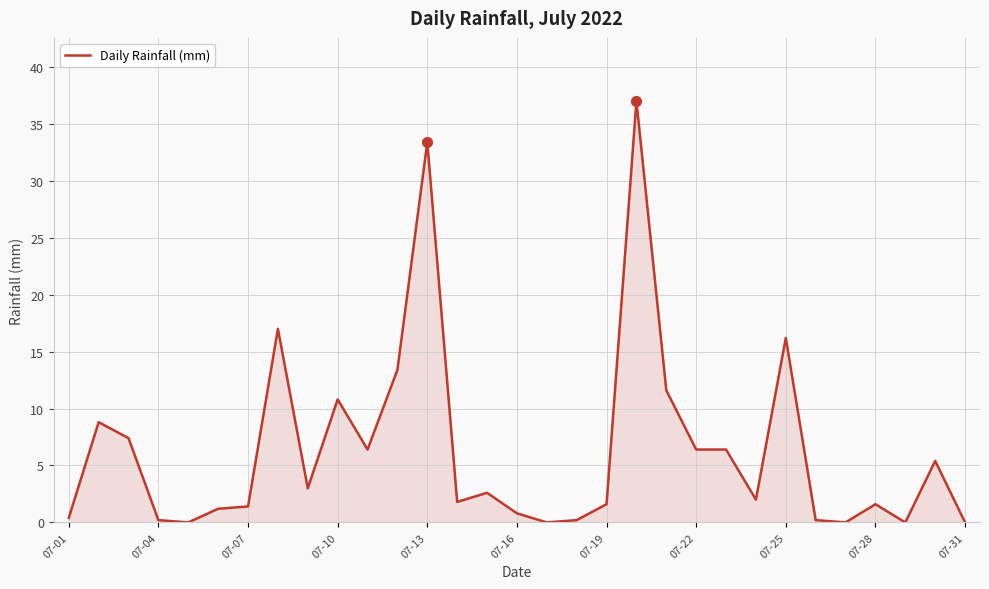

What is the greatest value displayed?

37.0